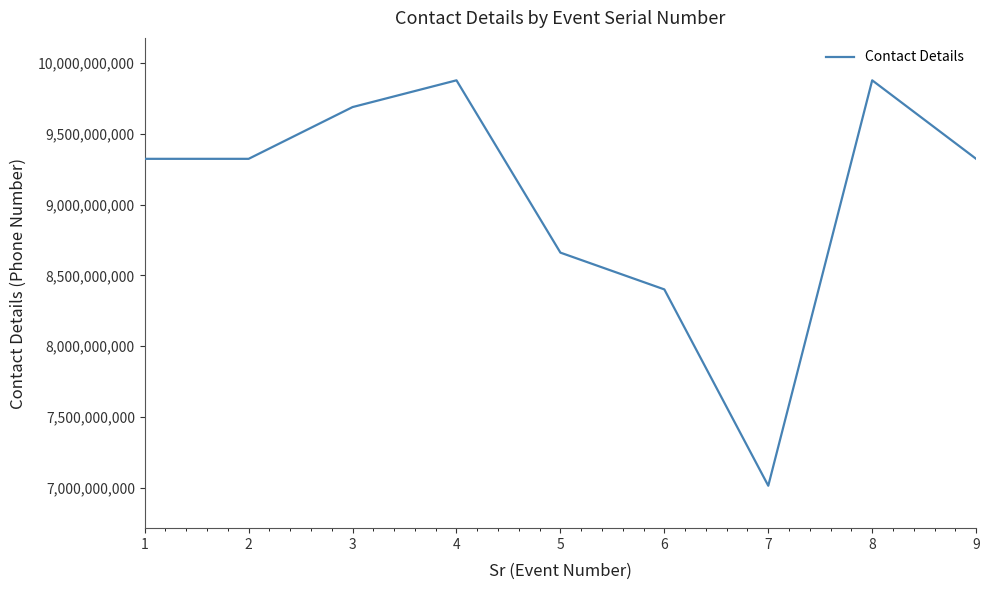

How many interior local peaks (higher than both neighbors) does the data have?

2